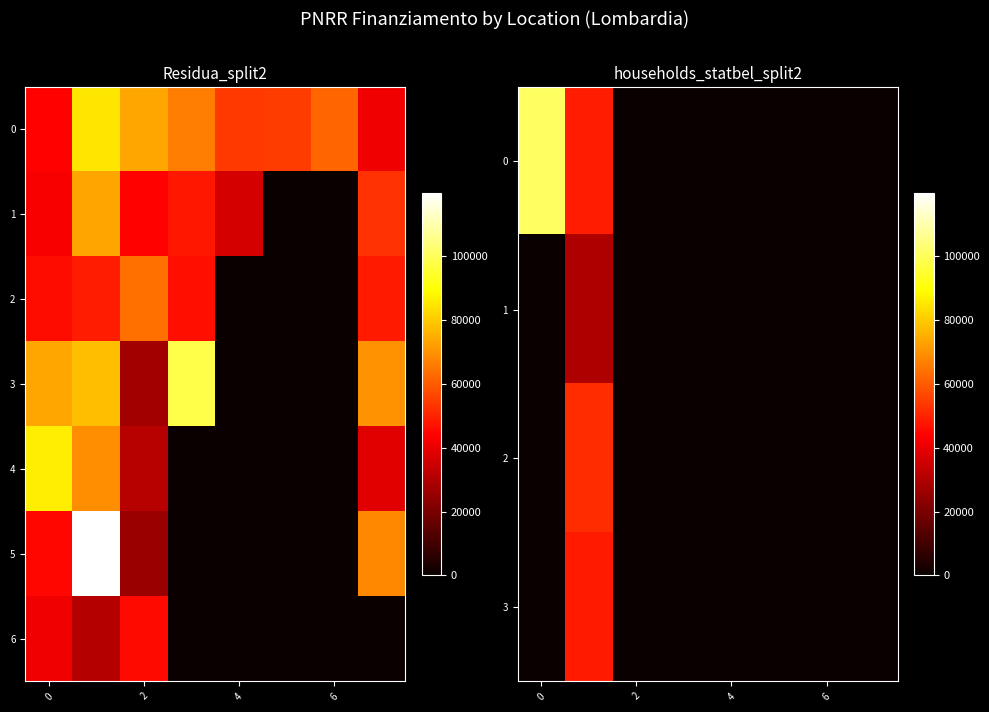

What is the difference between the maximum and minimum values in the 2 series?

51504.7